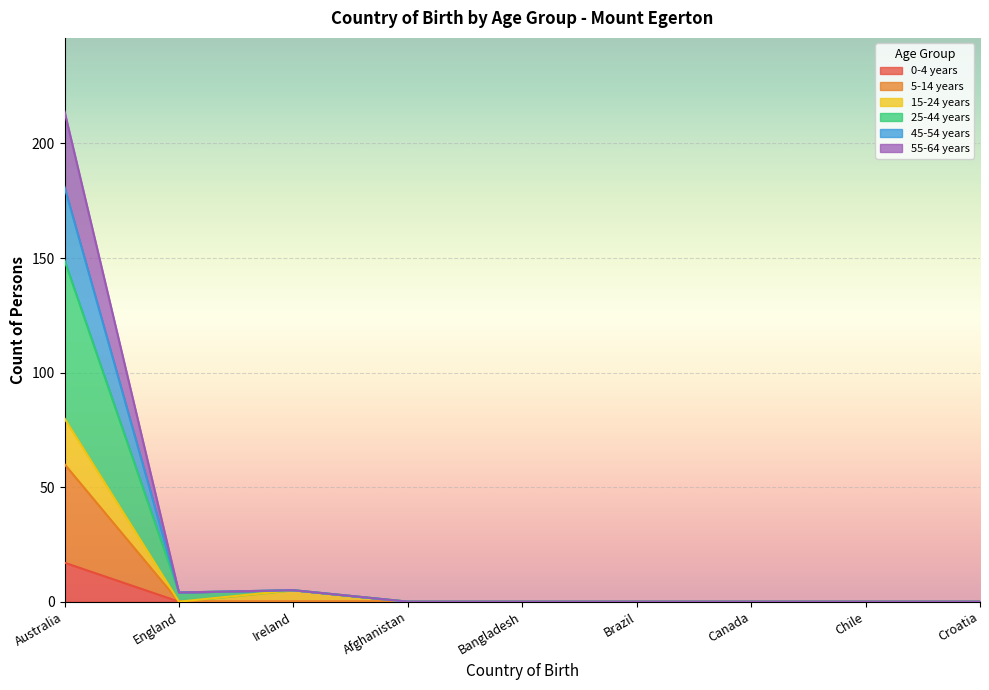

Which category has the highest value in the 0-4 years series?

Australia